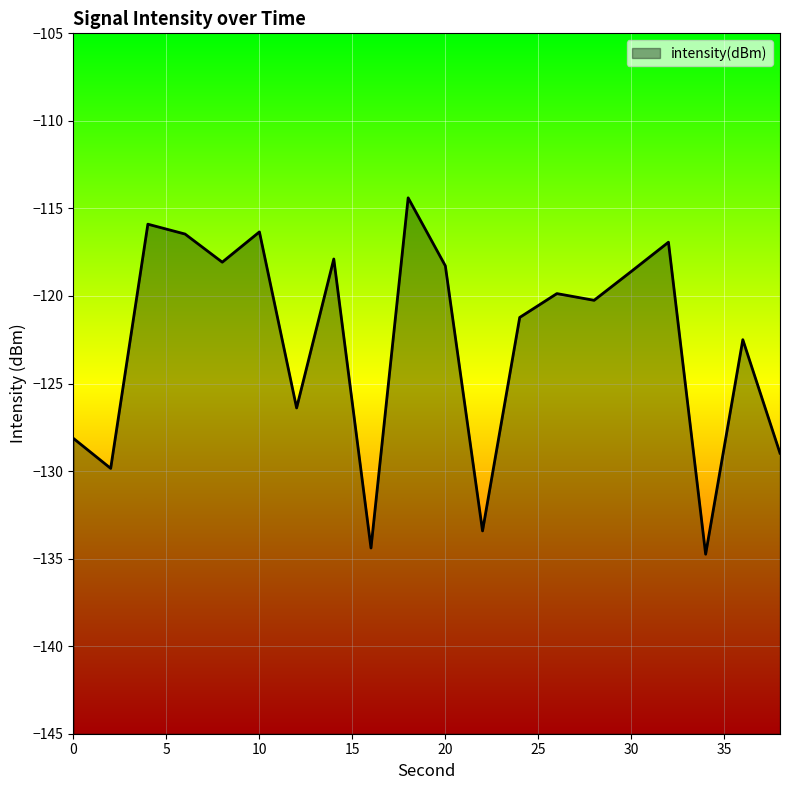

Rank the categories by value from lowest to highest.

34, 16, 22, 2, 38, 0, 12, 36, 24, 28, 26, 30, 20, 8, 14, 32, 6, 10, 4, 18